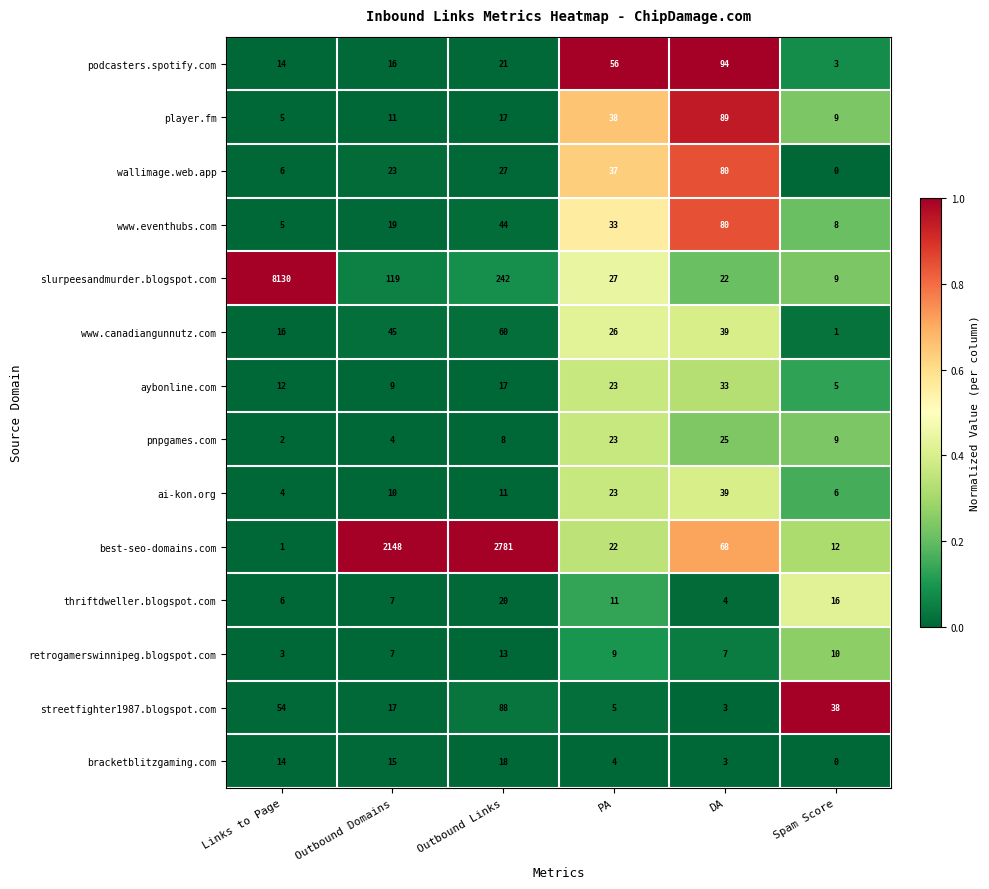

At how many categories does at least one series exceed 0?

6